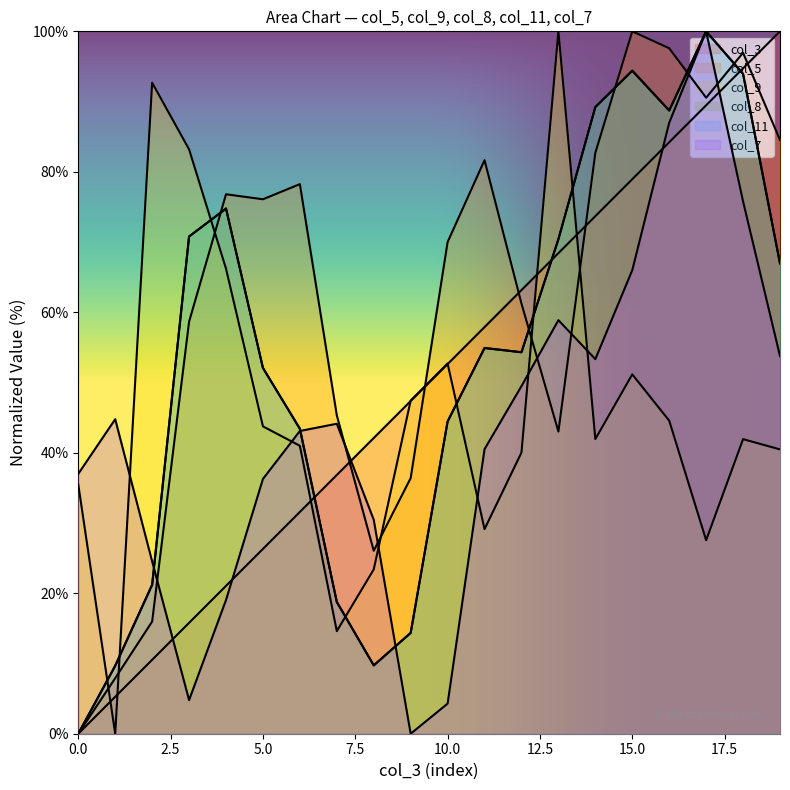

Read the col_3 value at 10.0.

52.6